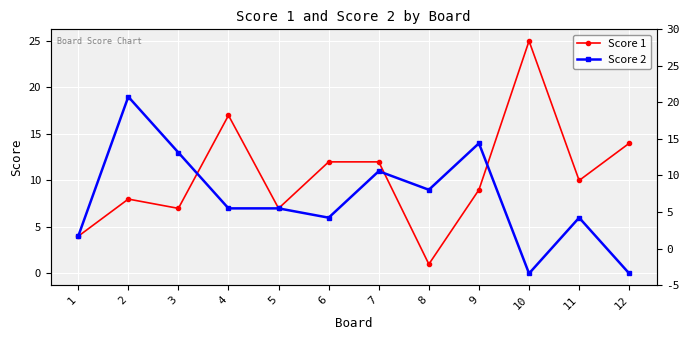

Between 2 and 9, which series saw the biggest shift?

Score 2